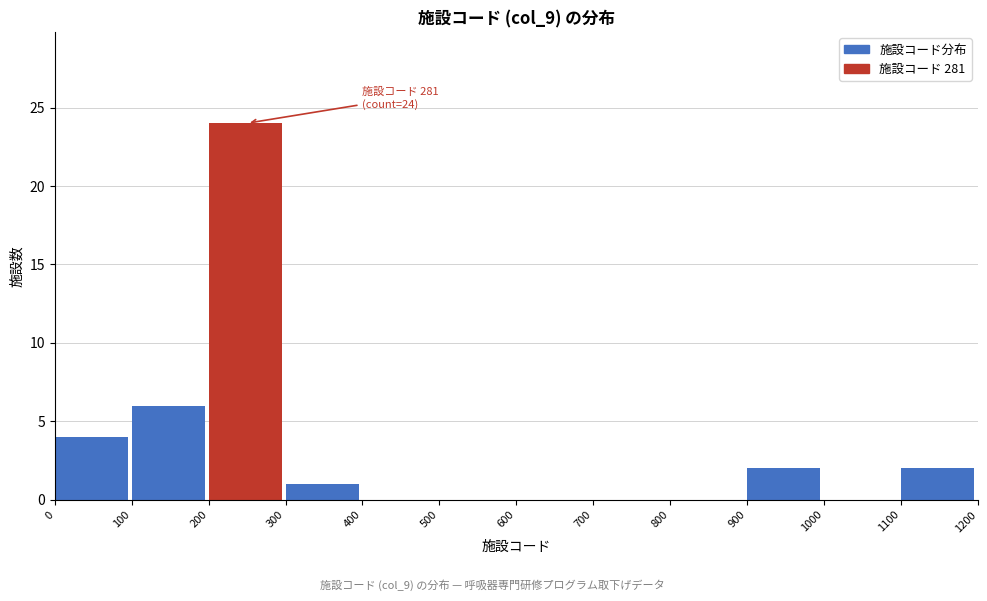

Over which range of the x-axis is the bar tallest?

200 to 300